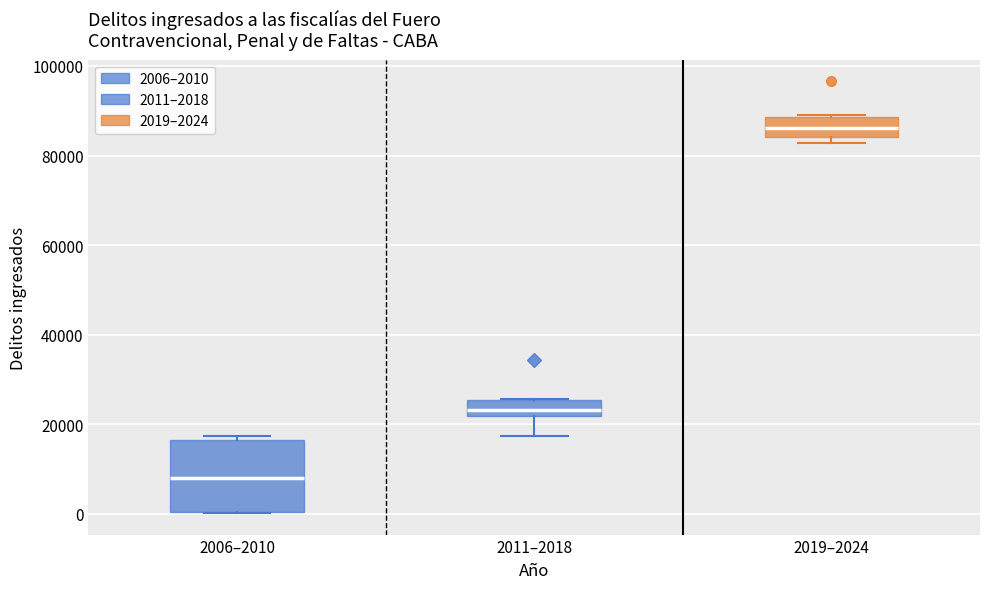

Comparing the boxes themselves (not the whiskers), which one is the tallest?

2006–2010